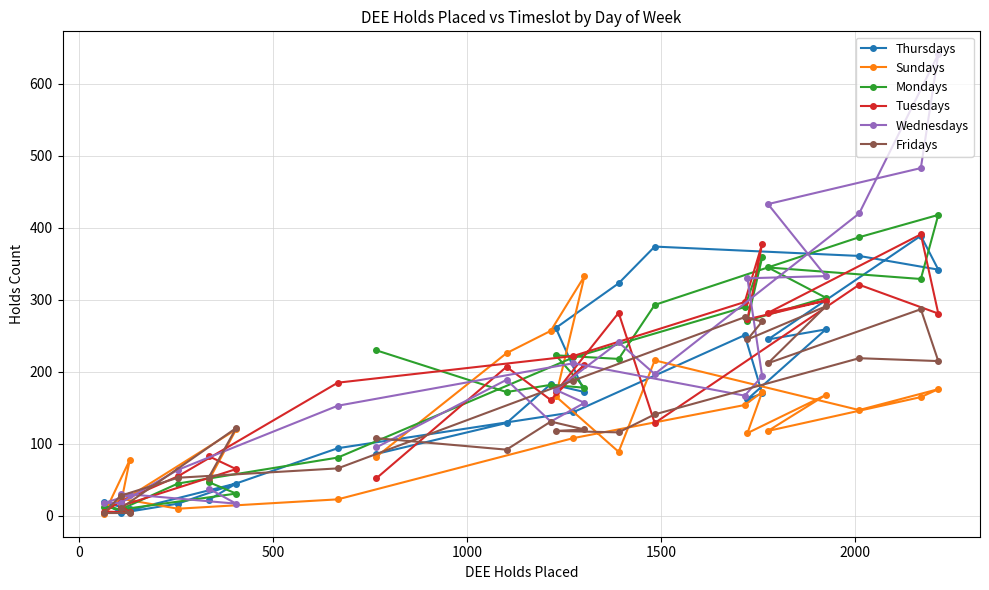

Which series has the largest range (max minus min)?

Wednesdays